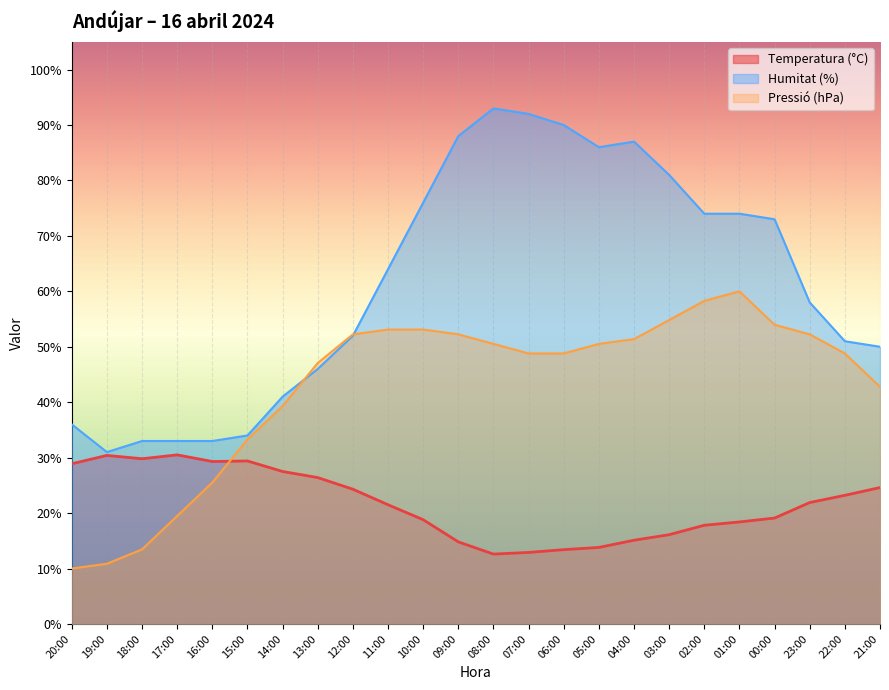

Reading right to left, list all the values displayed in this chart.

Temperatura (°C): 24.6	23.2	21.9	19.1	18.4	17.8	16.1	15.1	13.8	13.4	12.9	12.6	14.8	18.8	21.5	24.3	26.4	27.5	29.4	29.3	30.5	29.8	30.4	28.9
Humitat (%): 50.0	51.0	58.0	73.0	74.0	74.0	81.0	87.0	86.0	90.0	92.0	93.0	88.0	76.0	64.0	52.0	46.0	41.0	34.0	33.0	33.0	33.0	31.0	36.0
Pressió (hPa): 42.8	48.8	52.2	54.0	60.0	58.3	54.8	51.4	50.5	48.8	48.8	50.5	52.2	53.1	53.1	52.2	47.1	39.3	33.3	25.5	19.5	13.4	10.9	10.0